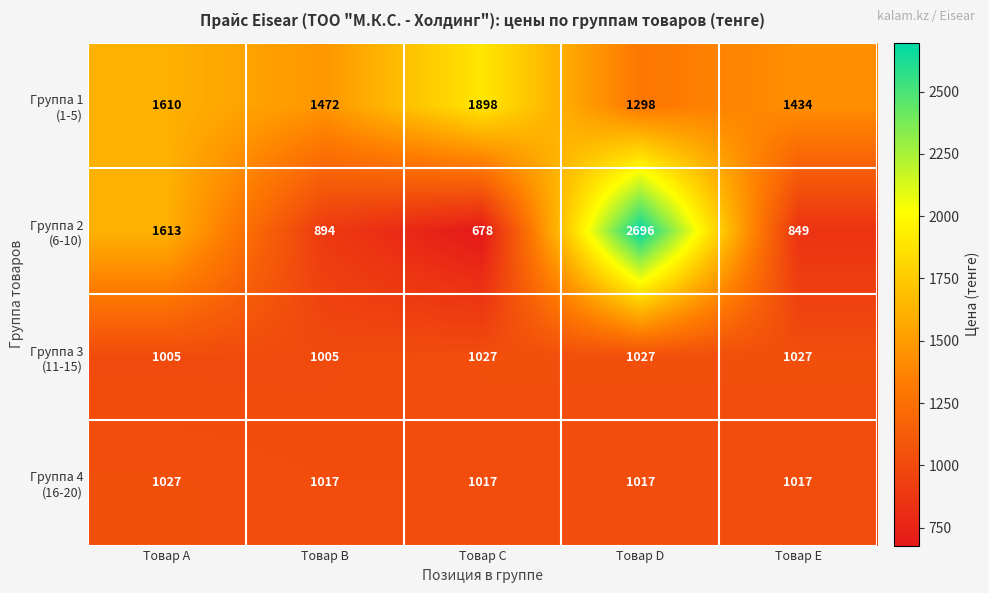

Count the number of data series in this chart.

4